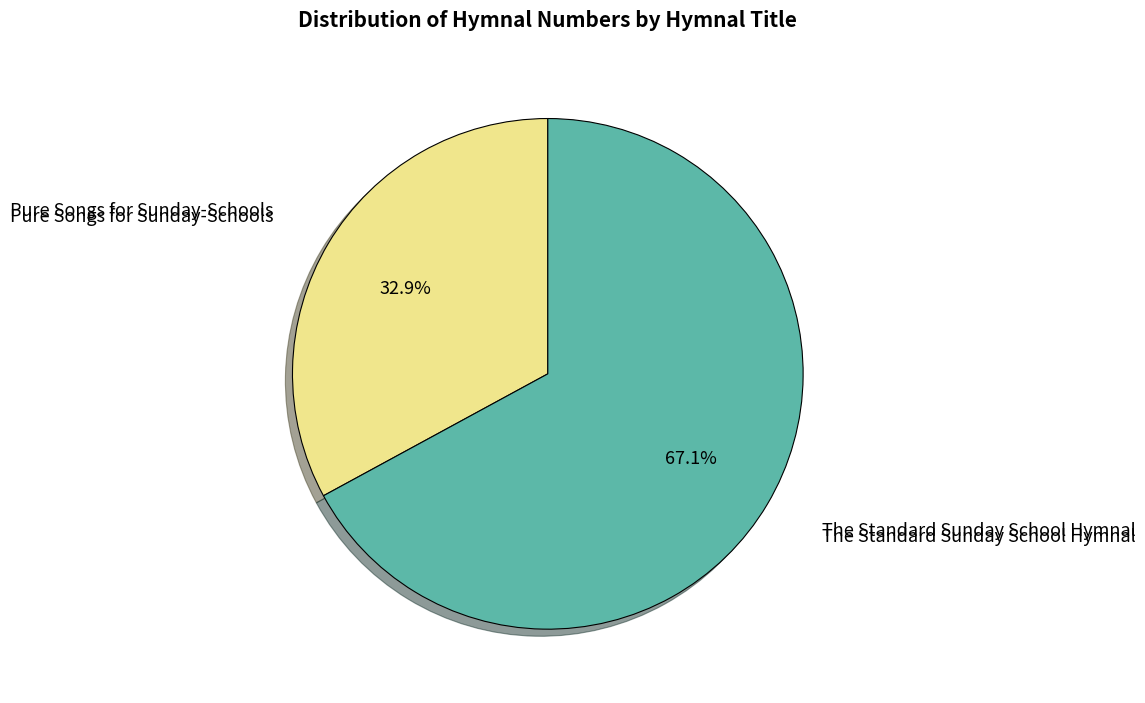

Does any single category account for the majority?

Yes